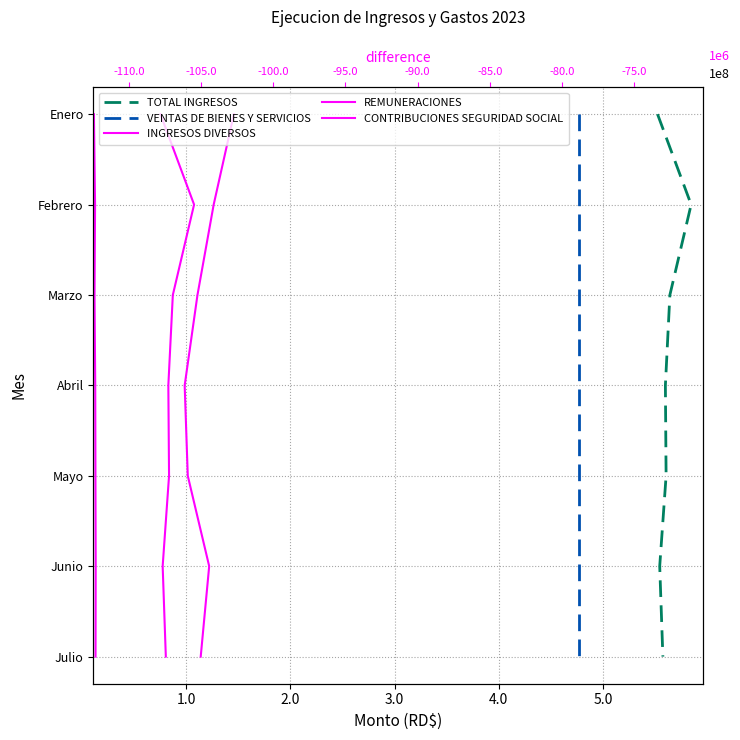

What is the difference between the maximum and minimum values in the VENTAS DE BIENES Y SERVICIOS series?

6